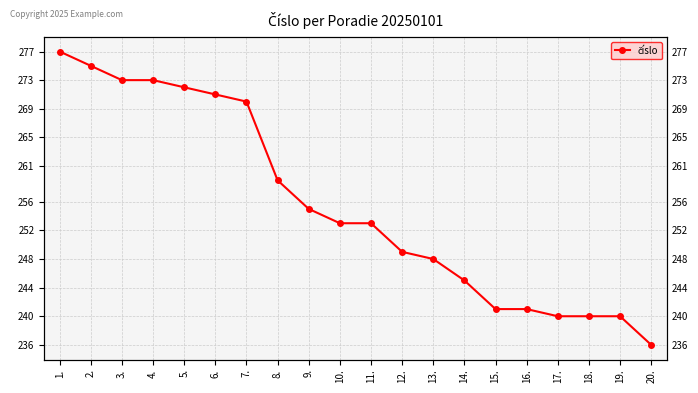

What is the difference between the values at 3. and 9.?

18